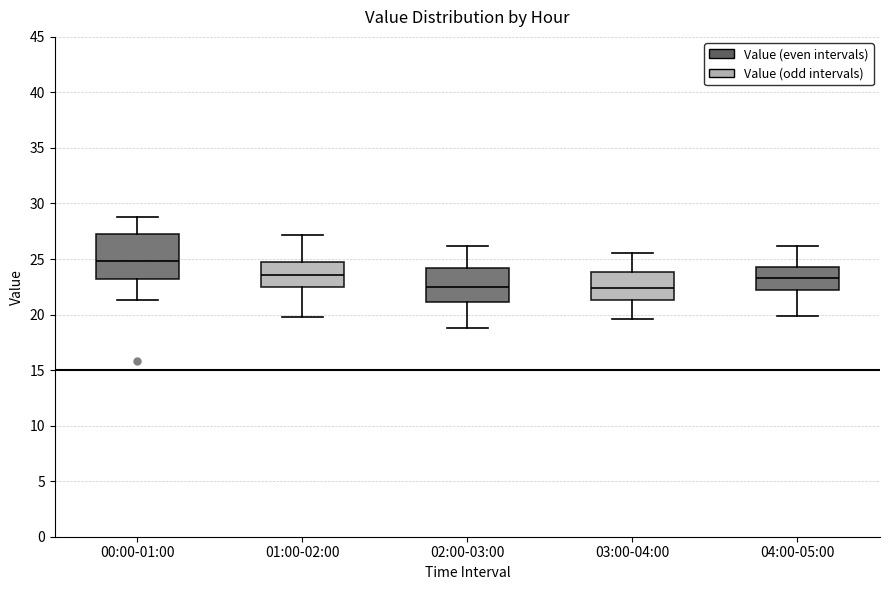

Reading left to right, read every box against the y-axis: the position of its median line, the range the box covers, and the ends of its whiskers. The values are not printed on the chart, so give them approximately, as read against the axis.

00:00-01:00: median 25.0, box 23.0 to 27.0, whiskers 21.5 to 29.0
01:00-02:00: median 23.5, box 22.5 to 24.5, whiskers 20.0 to 27.0
02:00-03:00: median 22.5, box 21.0 to 24.0, whiskers 19.0 to 26.0
03:00-04:00: median 22.5, box 21.5 to 24.0, whiskers 19.5 to 25.5
04:00-05:00: median 23.5, box 22.0 to 24.5, whiskers 20.0 to 26.0